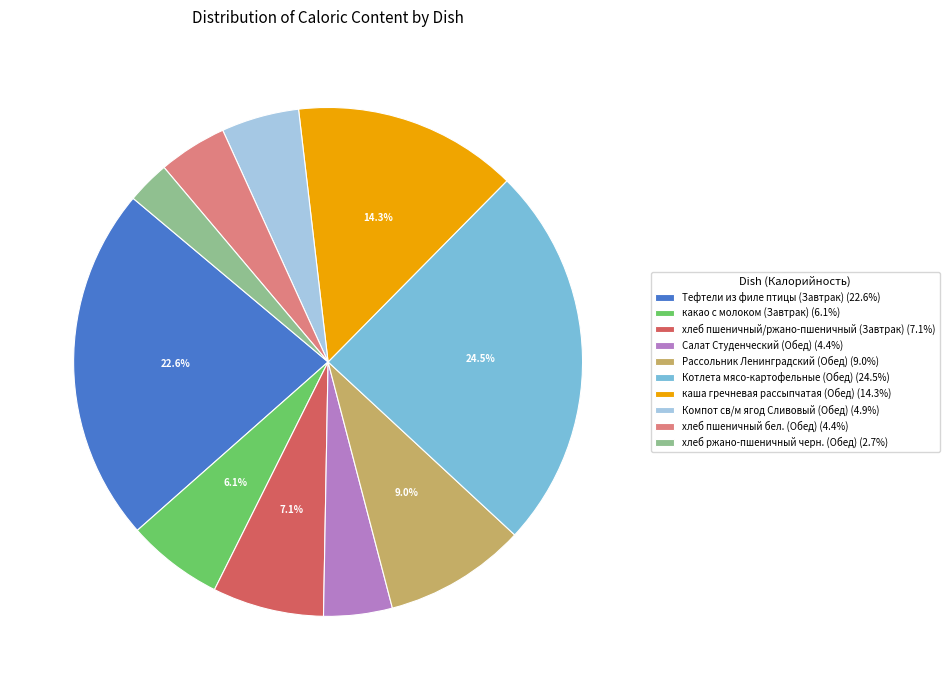

What is the ratio of the value at хлеб ржано-пшеничный черн. (Обед) to the value at хлеб пшеничный бел. (Обед)?

0.6